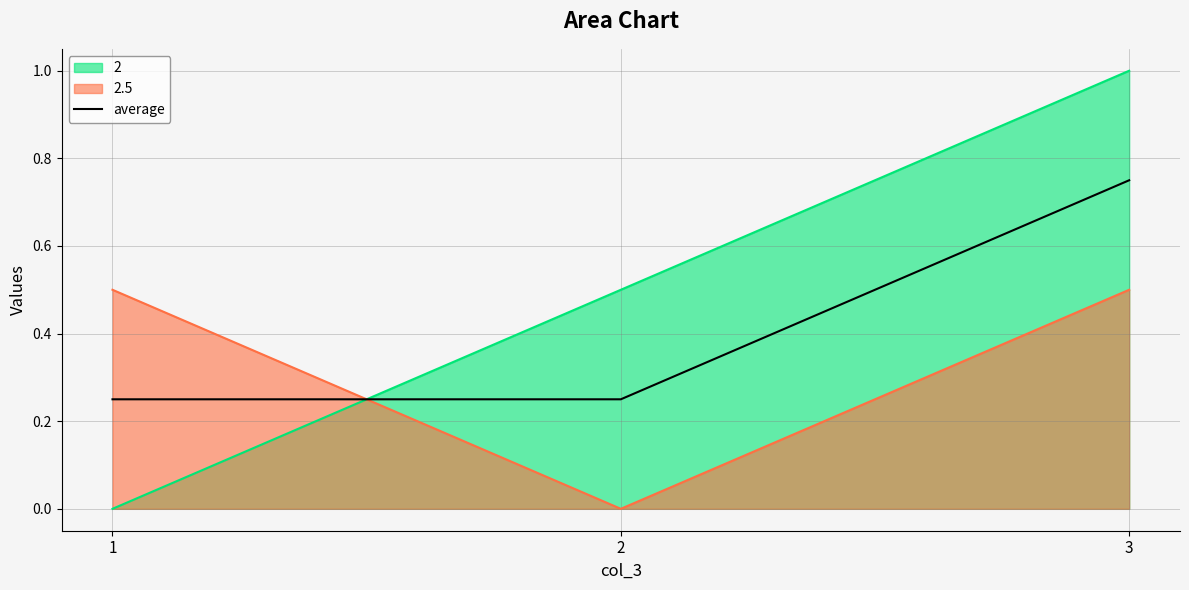

What is the sum of the values at 3 and 2?

1.0